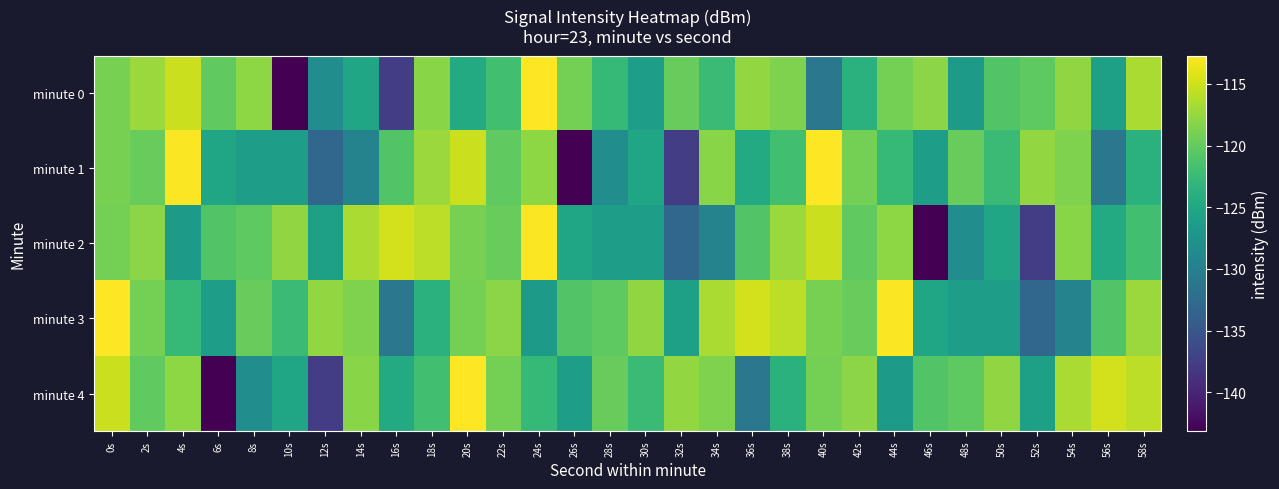

What is the total value across all series at 50s?

-612.4